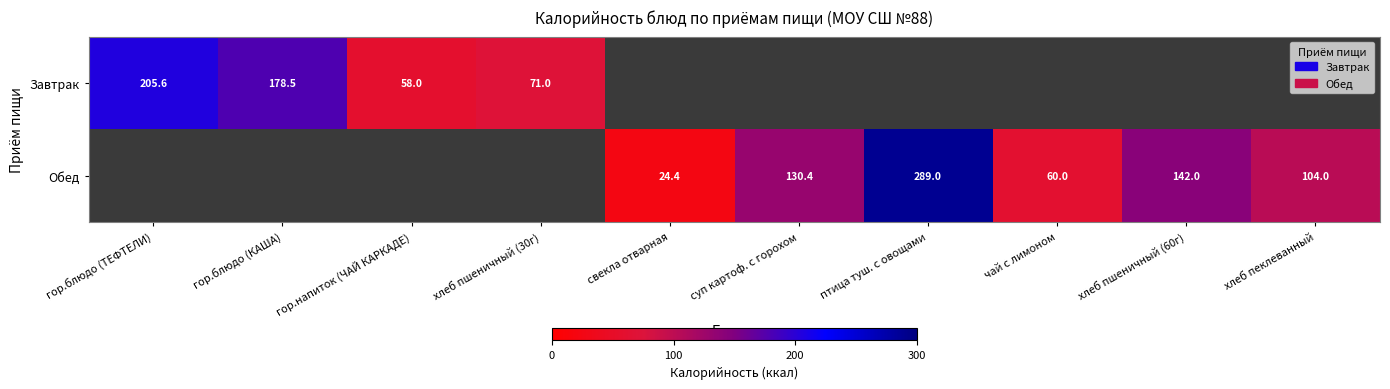

The Обед series shows 289.0 at птица туш. с овощами. True or false?

True